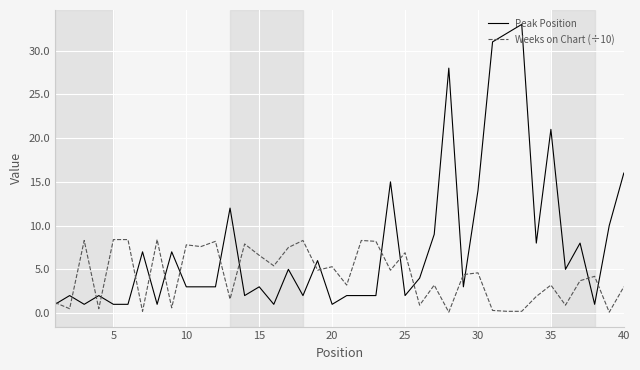

Which series has the largest range (max minus min)?

Peak Position